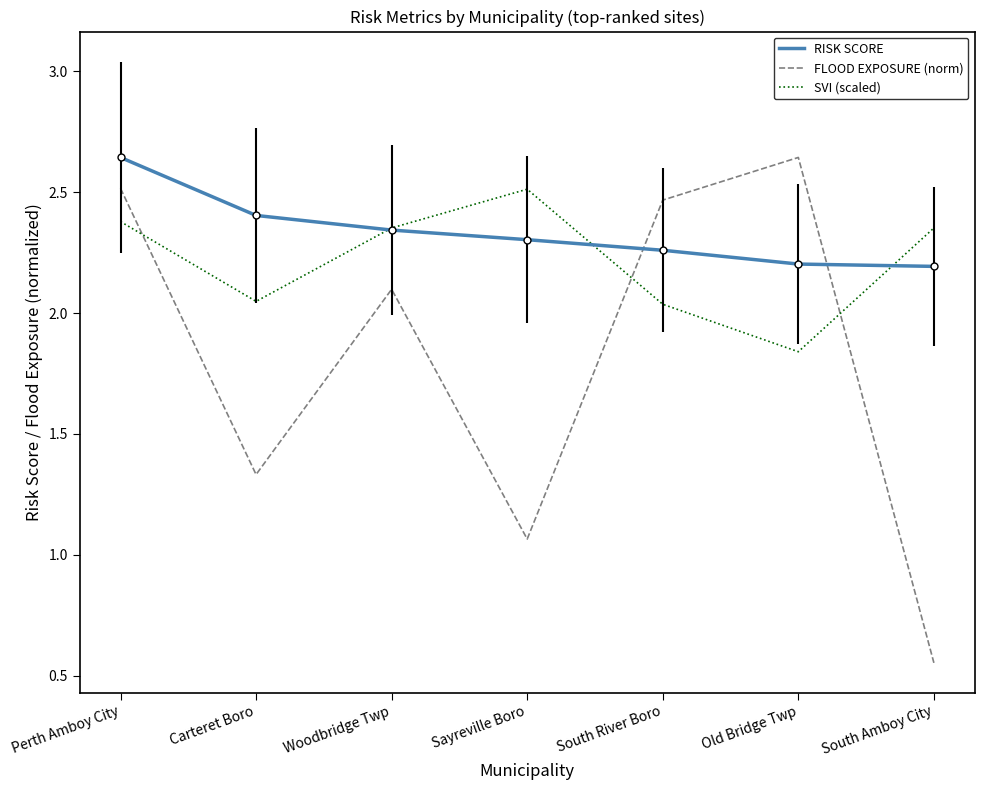

Which series has the largest range (max minus min)?

FLOOD EXPOSURE (norm)